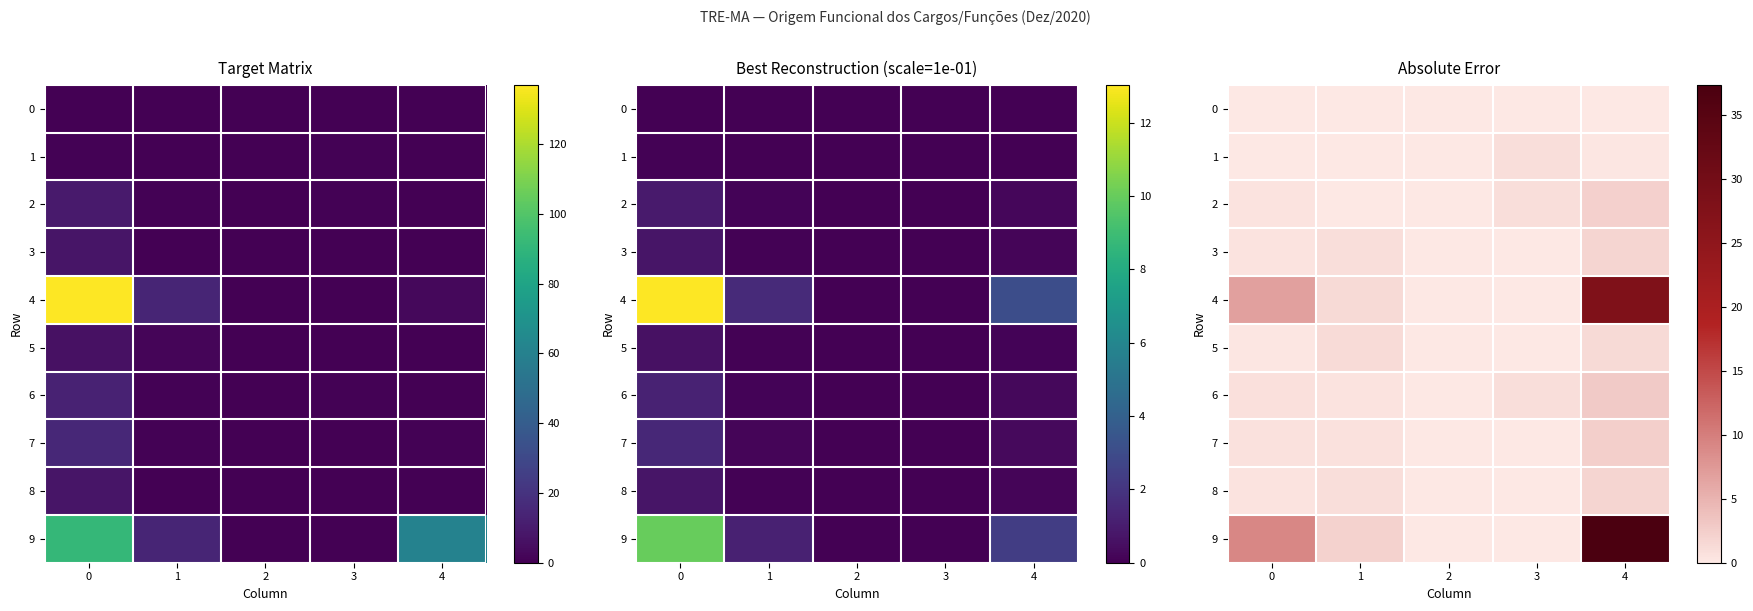

True or false: 5 has a value of 0.0 at 2.

True